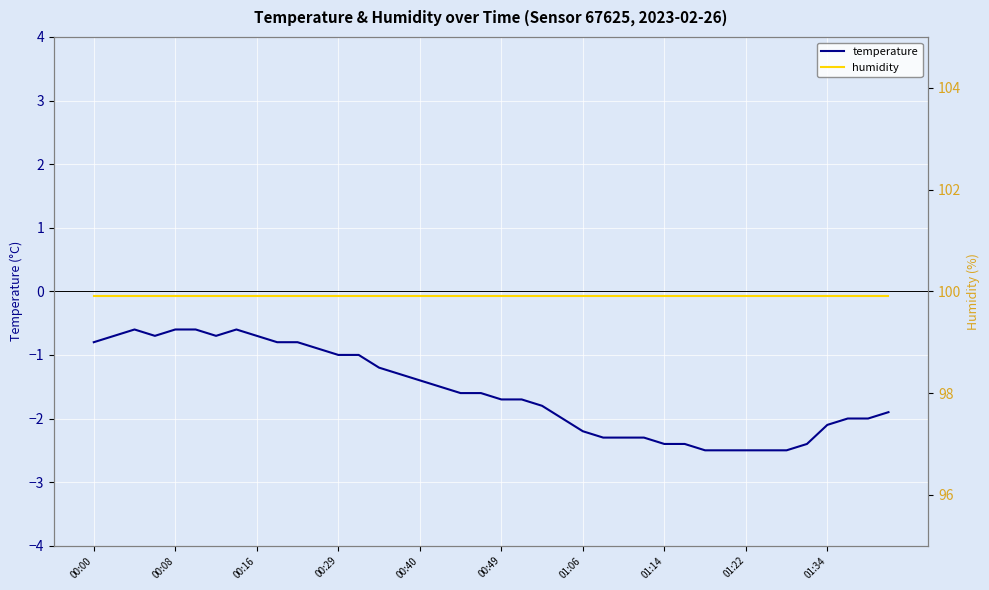

What is the value of the temperature point at the 7th from the left?

-0.7